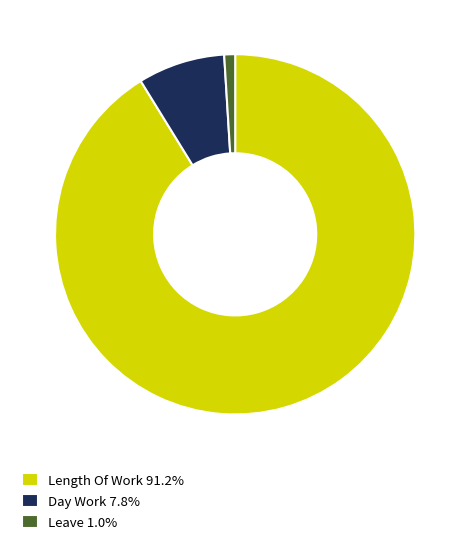

Combined, do Day Work 7.8% and Leave 1.0% account for over 50%?

No